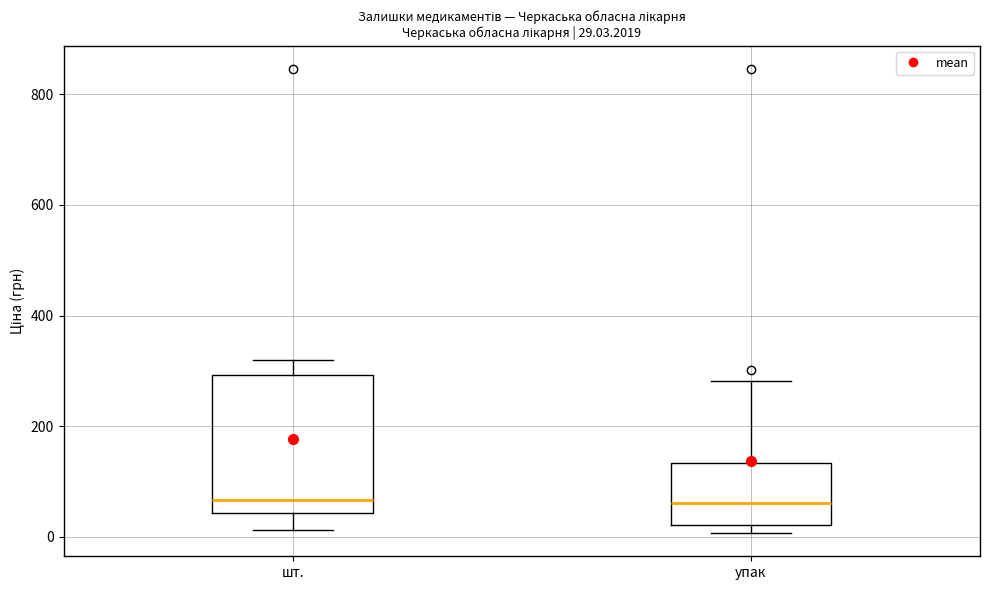

Which box is the tallest, from its lower edge to its upper edge?

шт.